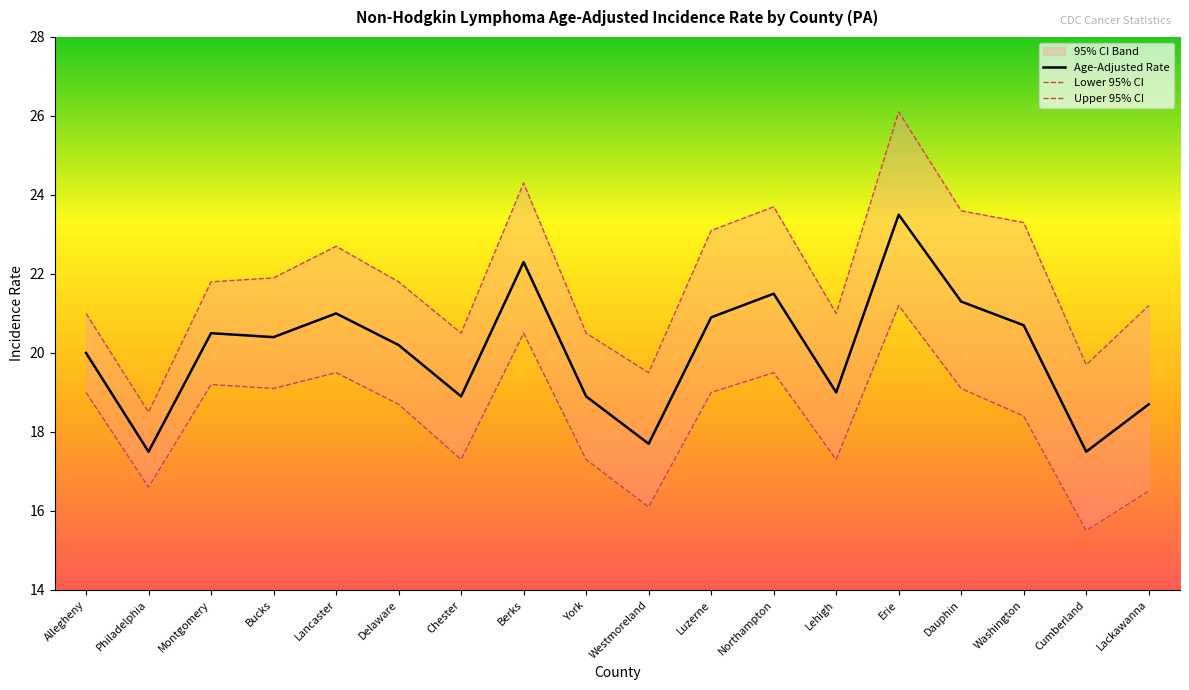

What is the approximate value of Age-Adjusted Rate at Allegheny?

20.0